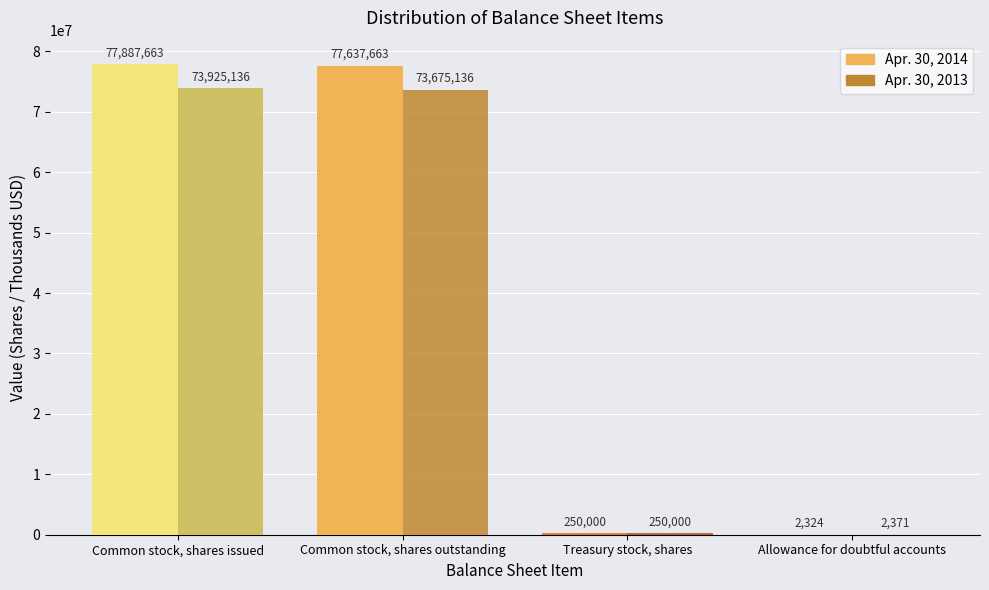

Reading right to left, list all the values displayed in this chart.

Apr. 30, 2014: Allowance for doubtful accounts=2324	Treasury stock, shares=250000	Common stock, shares outstanding=77637663	Common stock, shares issued=77887663
Apr. 30, 2013: Allowance for doubtful accounts=2371	Treasury stock, shares=250000	Common stock, shares outstanding=73675136	Common stock, shares issued=73925136